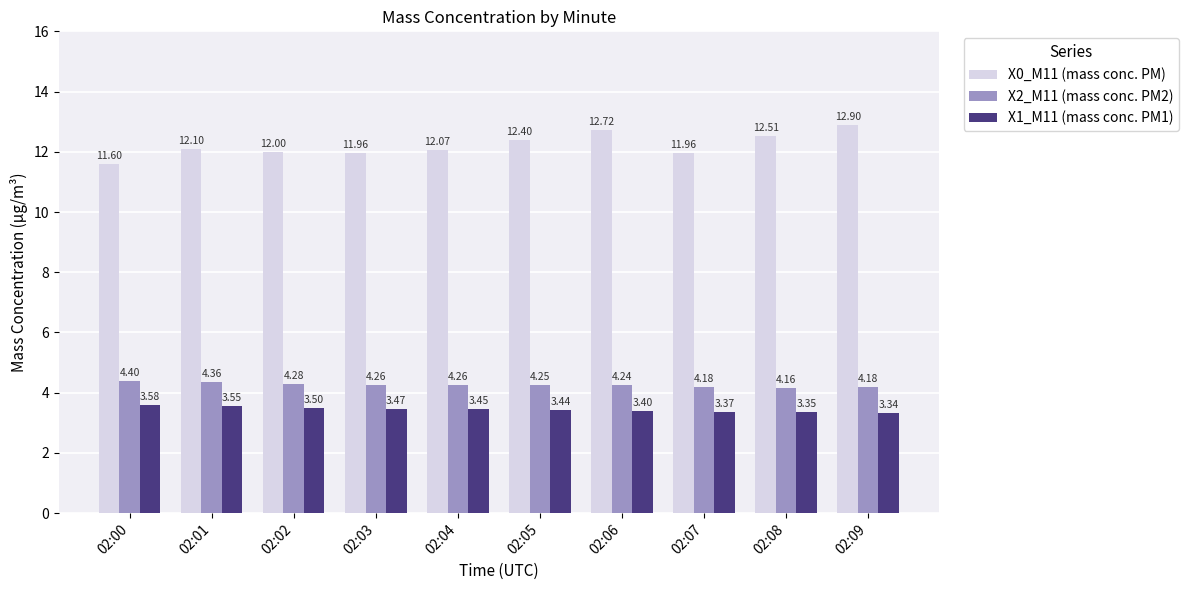

How many series are shown in this chart?

3